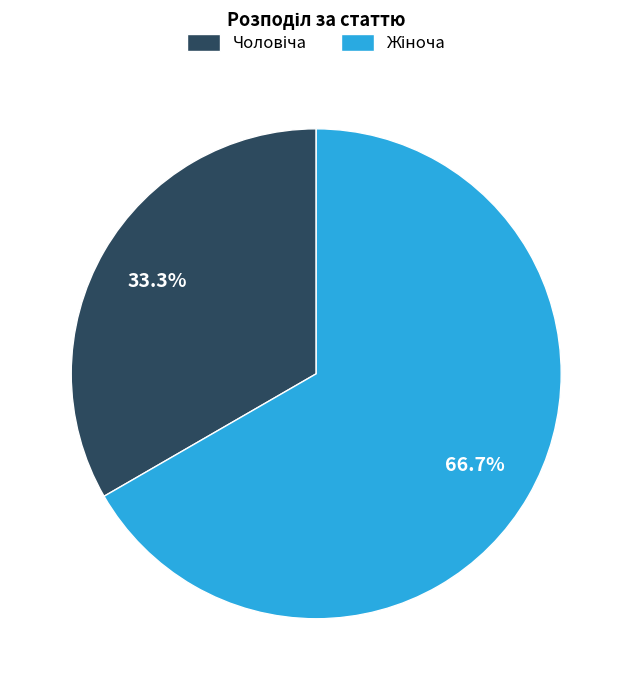

Is there any slice that represents more than half of the pie?

Yes